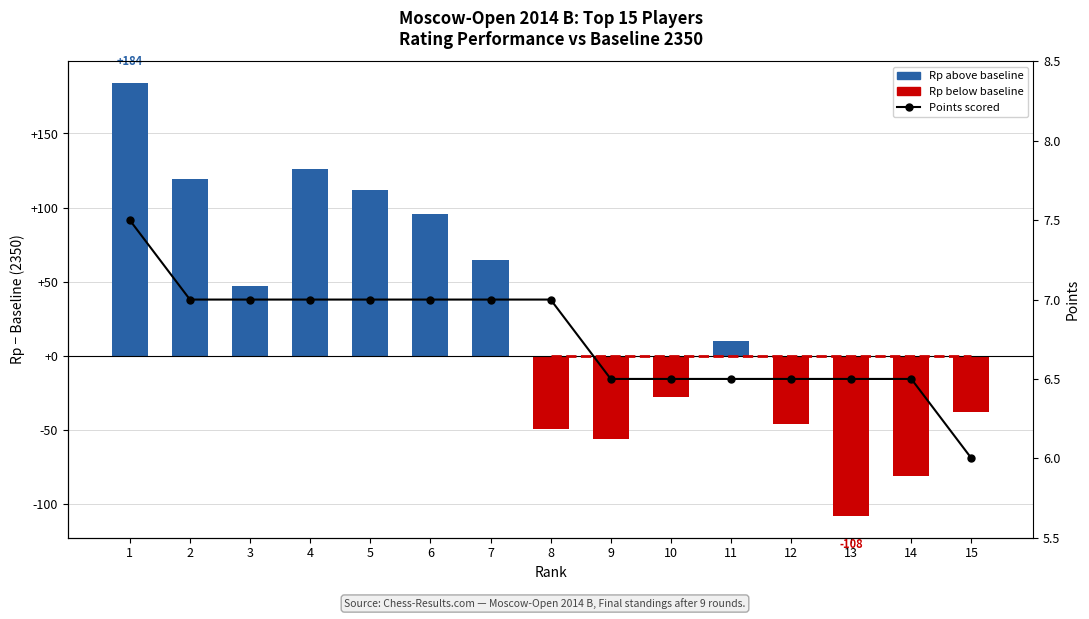

Which has a higher value, 8 or 7?

7